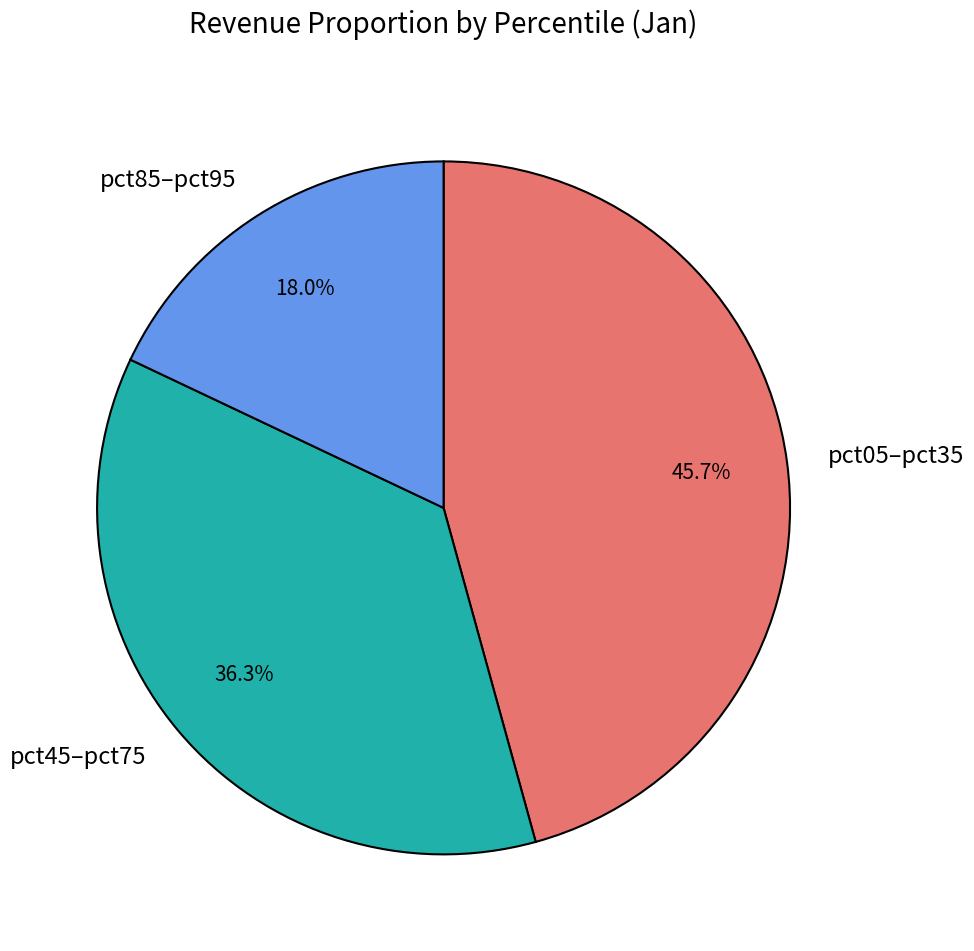

Does any single category account for the majority?

No